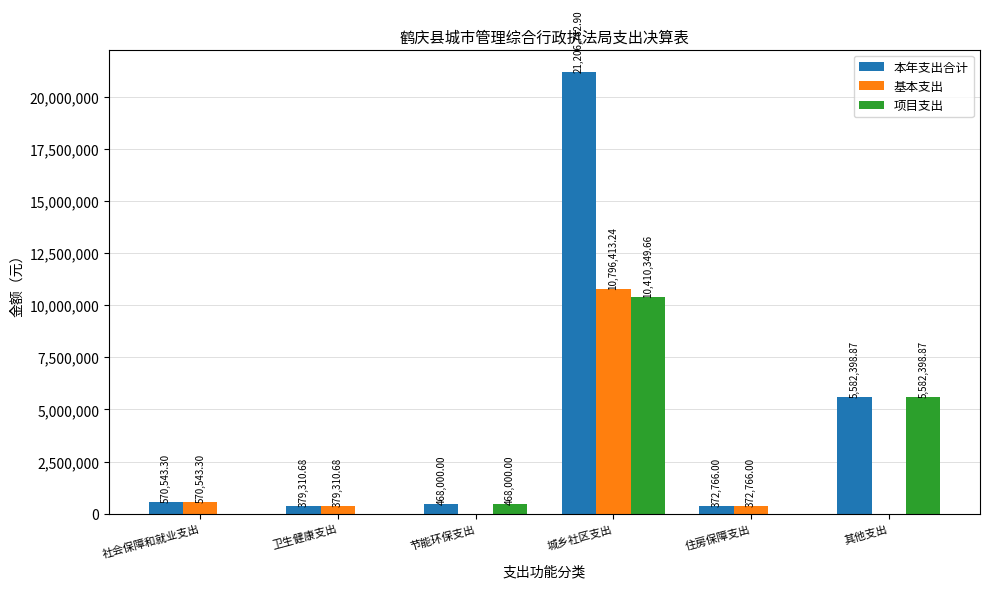

Are the bars grouped side by side (vs. stacked)?

Yes